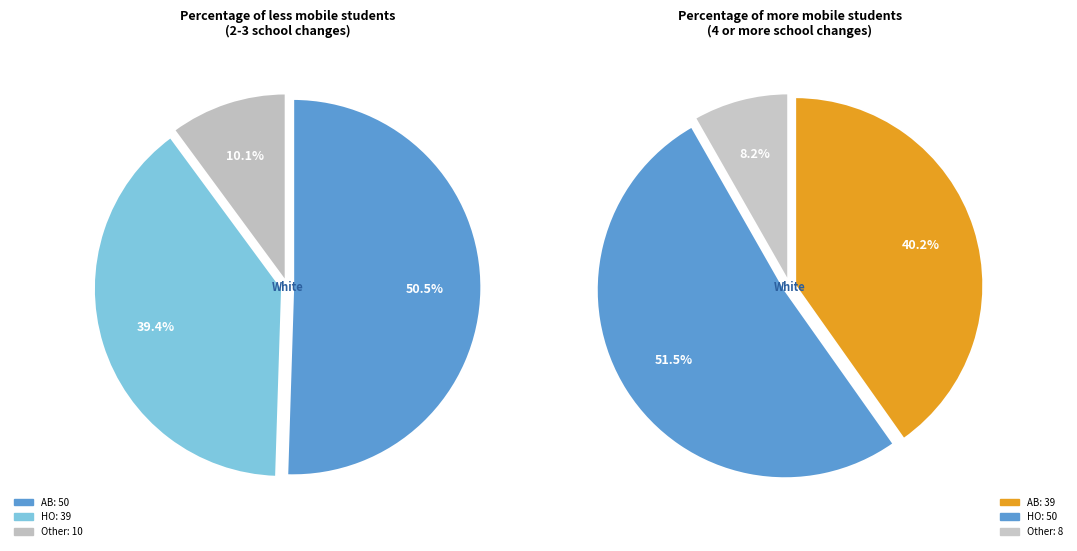

Which category accounts for the majority?

AB